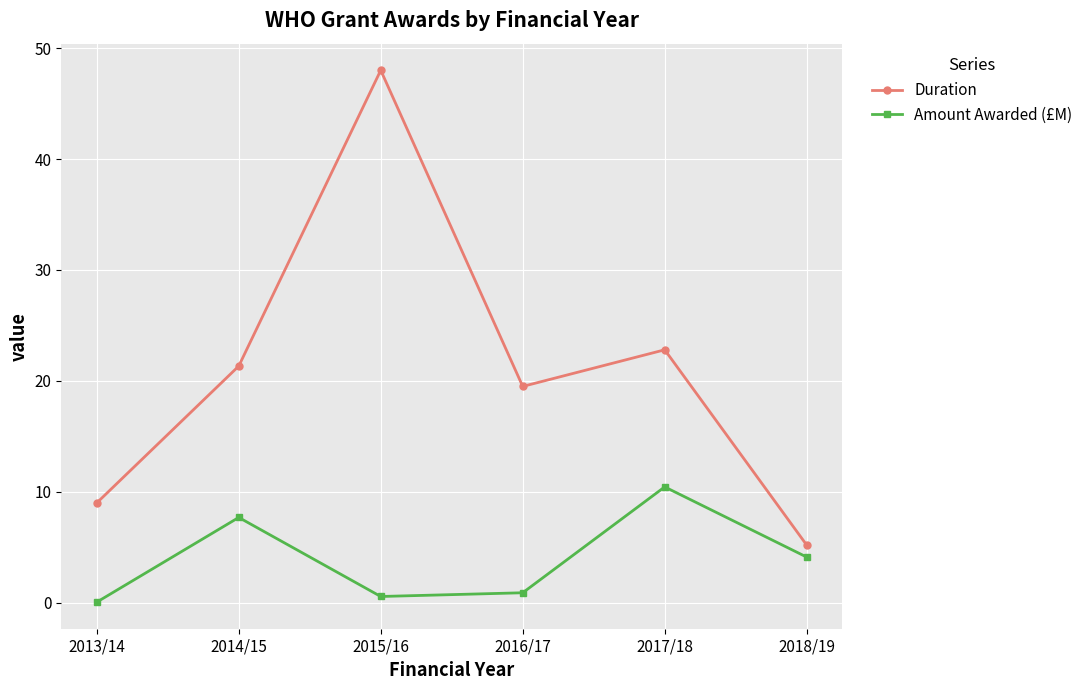

What are all the series names shown in the legend?

Duration, Amount Awarded (£M)